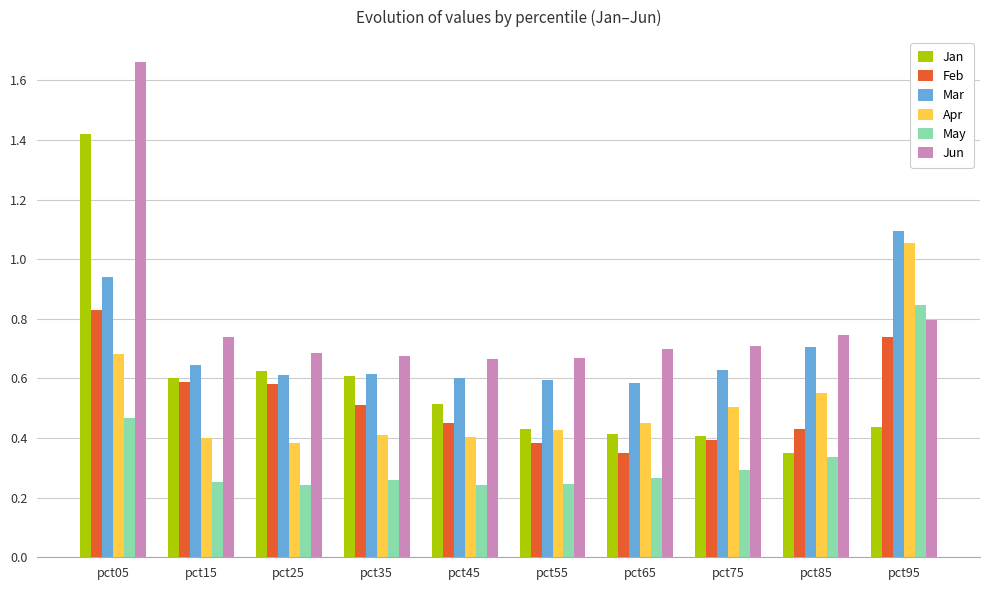

Which series has the widest spread of values?

Jan